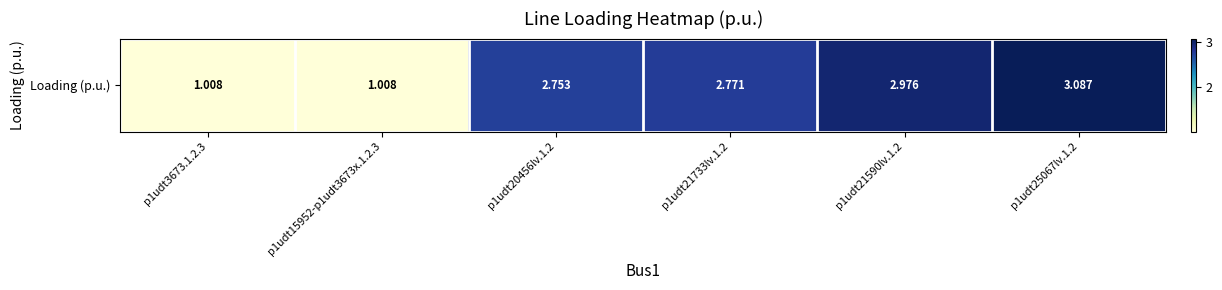

How many data points are less than 2?

2